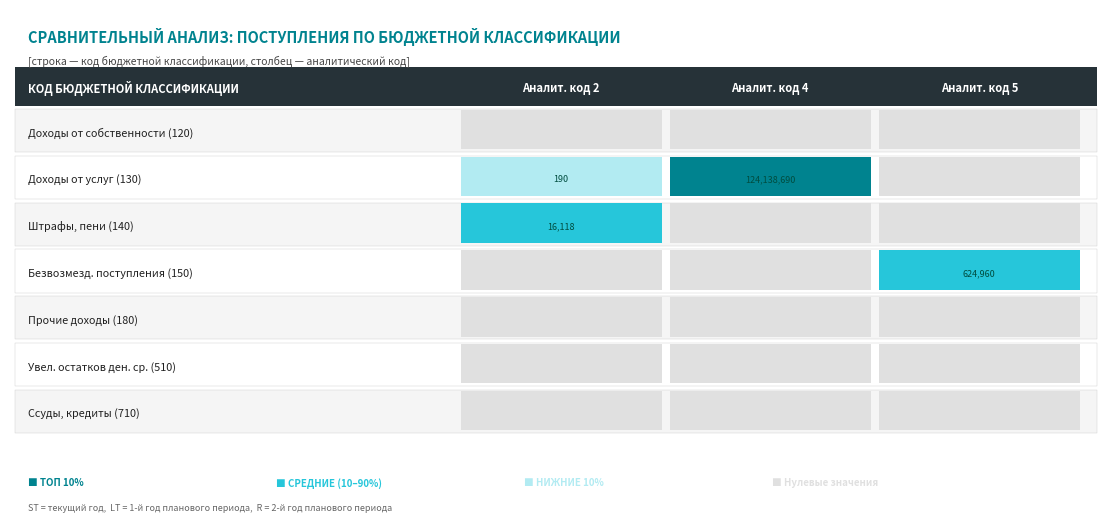

Reading left to right, extract all data points from this chart.

120: 0.0	0.0	0.0
130: 190.0	124138690.0	0.0
140: 16117.7	0.0	0.0
150: 0.0	0.0	624960.0
180: 0.0	0.0	0.0
510: 0.0	0.0	0.0
710: 0.0	0.0	0.0